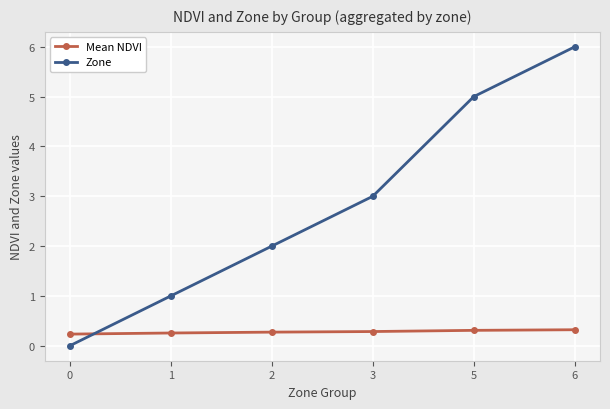

The Zone series shows -1.9 at 0. True or false?

False